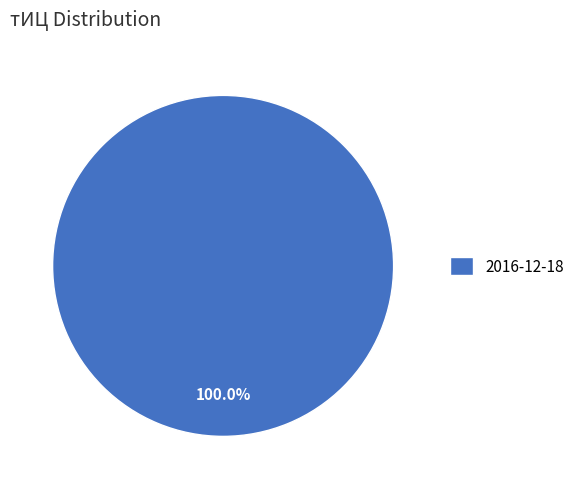

How many segments does this pie chart have?

1